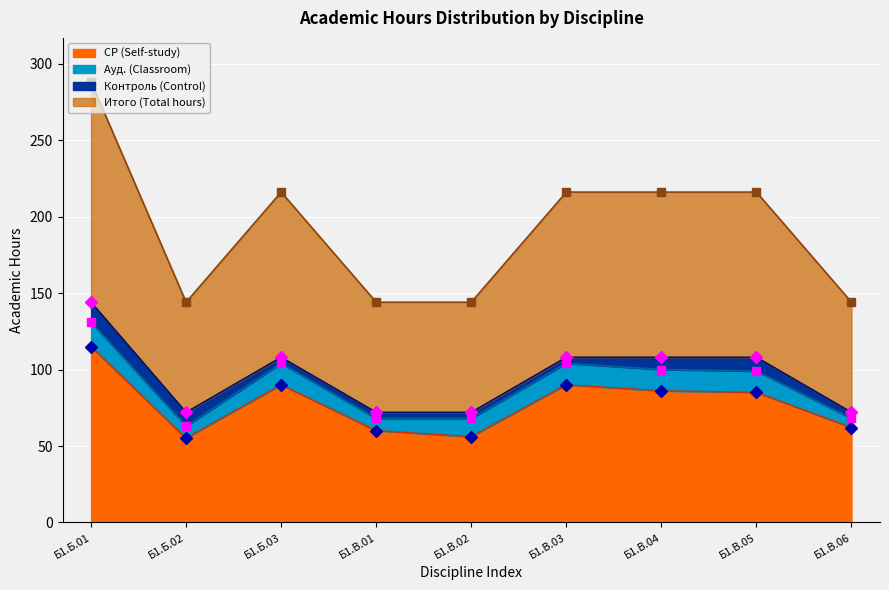

Where does the СР (Self-study) series first go above 85?

Б1.Б.01